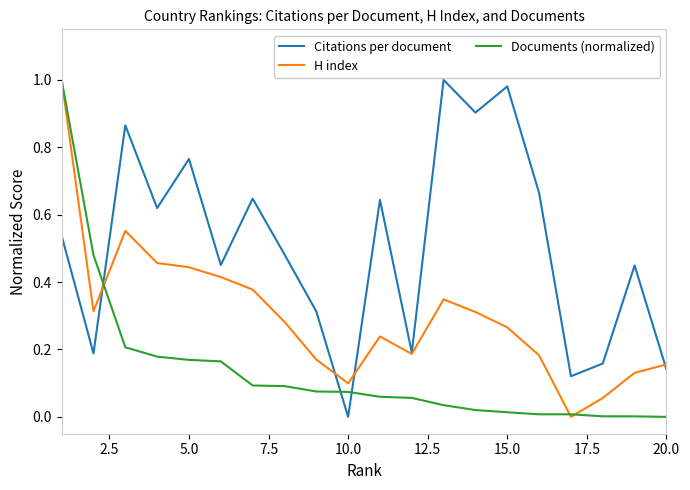

Which series has the largest total across all categories?

Citations per document